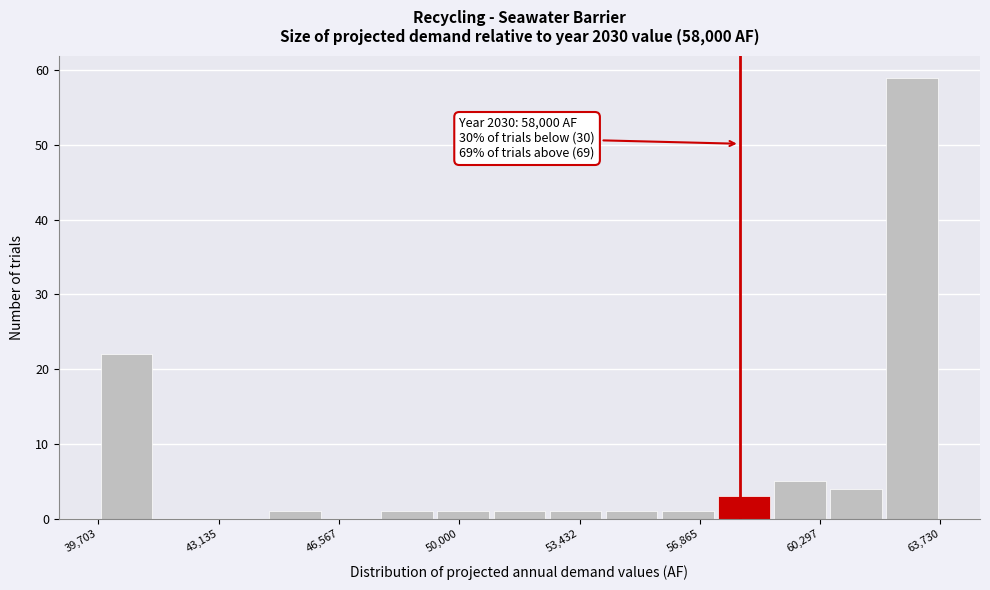

Read against the x-axis, roughly where is the centre of the tallest bar?

63000